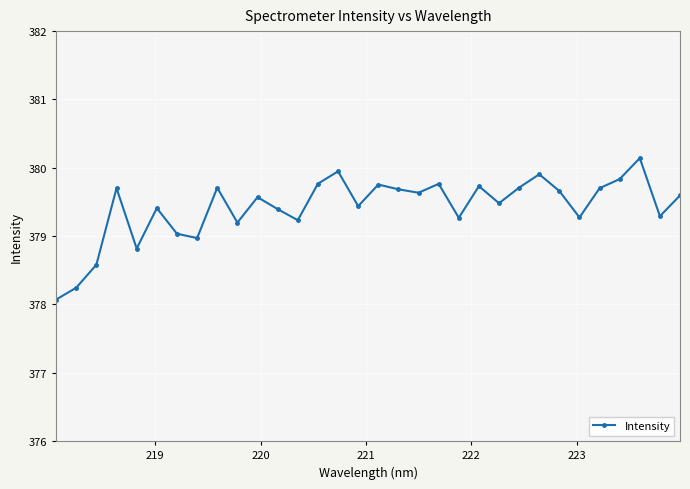

True or false: the data has more than 1 interior local peaks.

True